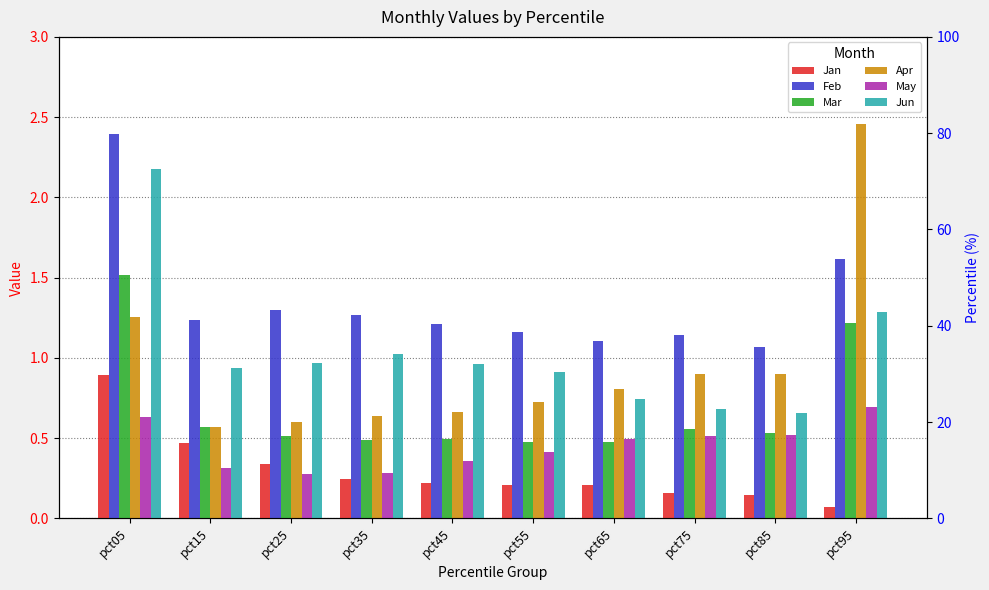

Is it true that Jun equals 0.2 at pct35?

False